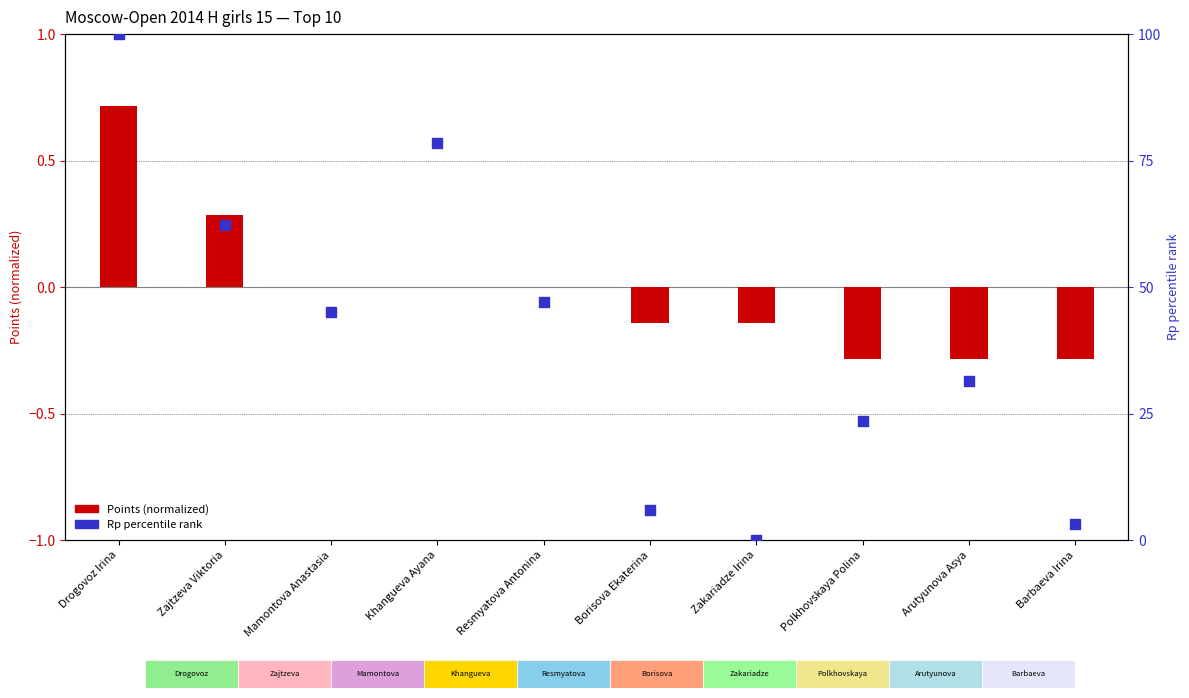

At how many categories does at least one series exceed 38?

5